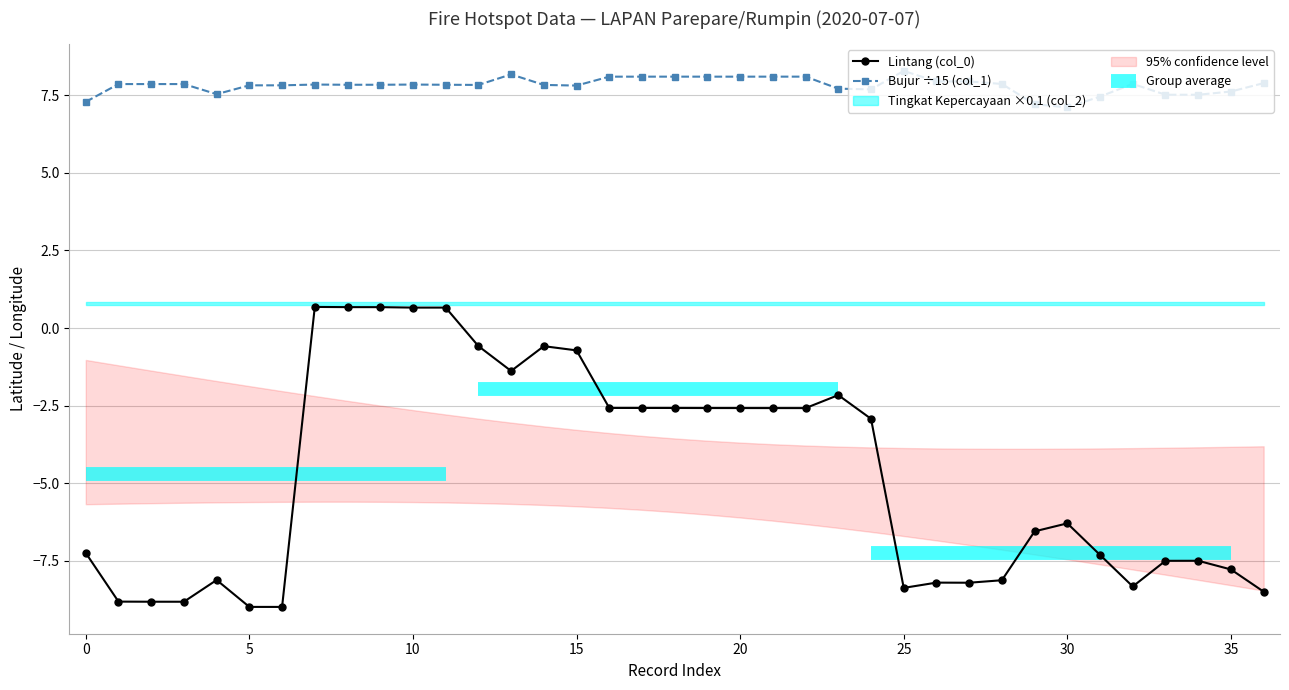

The value of Lintang (col_0) at 26 is -8.2. True or false?

True